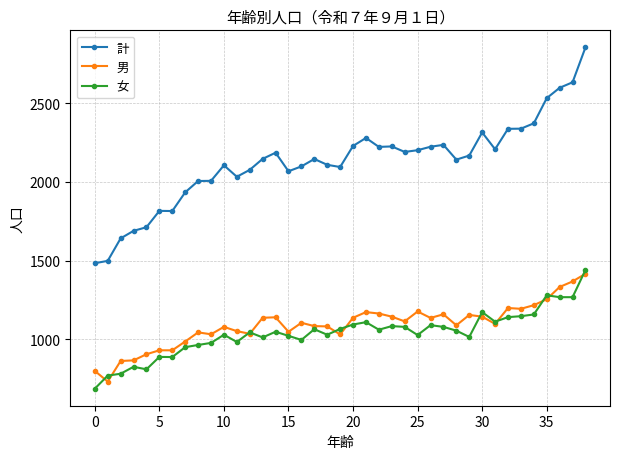

Which series has the largest total across all categories?

計